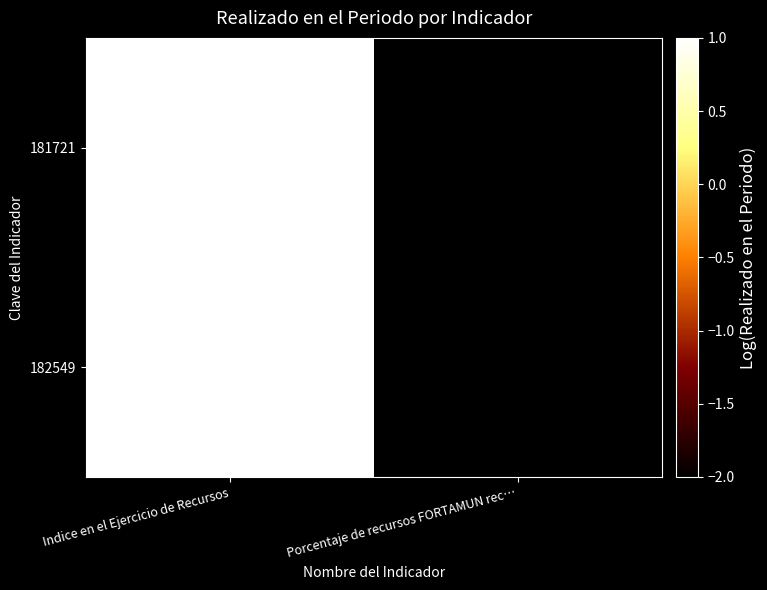

At which category is the sum across all series the highest?

Indice en el Ejercicio de Recursos